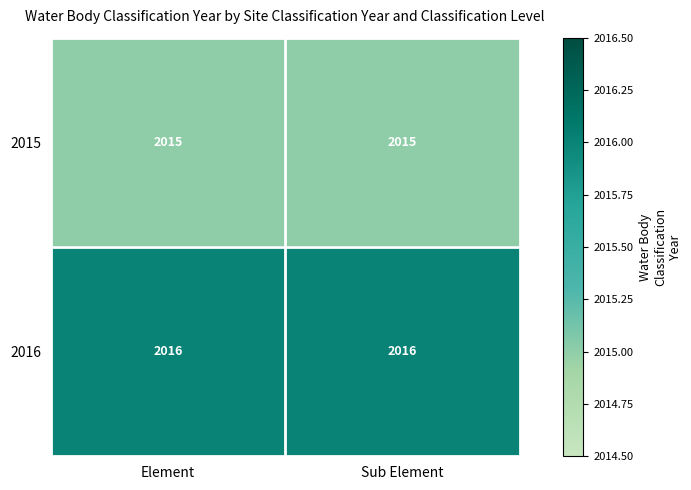

Read the 2016 value at Element.

2016